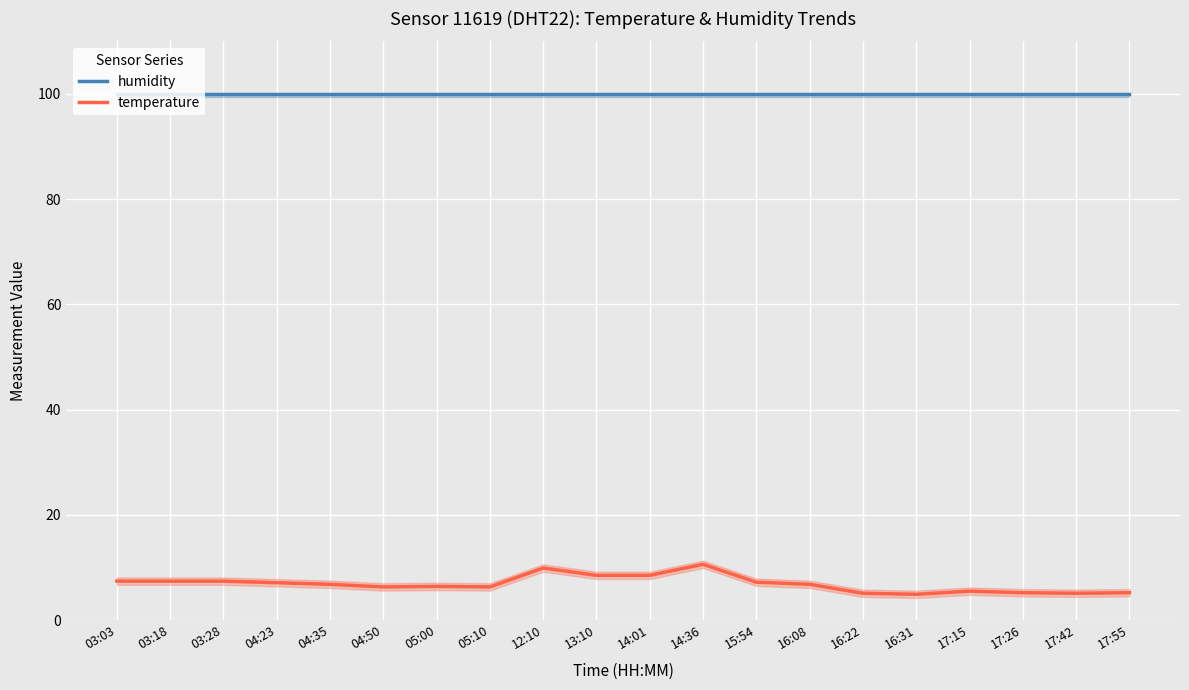

Reading right to left, what are all the values shown in this chart?

humidity: 17:55=99.9	17:42=99.9	17:26=99.9	17:15=99.9	16:31=99.9	16:22=99.9	16:08=99.9	15:54=99.9	14:36=99.9	14:01=99.9	13:10=99.9	12:10=99.9	05:10=99.9	05:00=99.9	04:50=99.9	04:35=99.9	04:23=99.9	03:28=99.9	03:18=99.9	03:03=99.9
temperature: 17:55=5.2	17:42=5.1	17:26=5.2	17:15=5.5	16:31=4.9	16:22=5.1	16:08=6.8	15:54=7.2	14:36=10.6	14:01=8.5	13:10=8.5	12:10=9.9	05:10=6.3	05:00=6.4	04:50=6.3	04:35=6.8	04:23=7.1	03:28=7.4	03:18=7.4	03:03=7.4